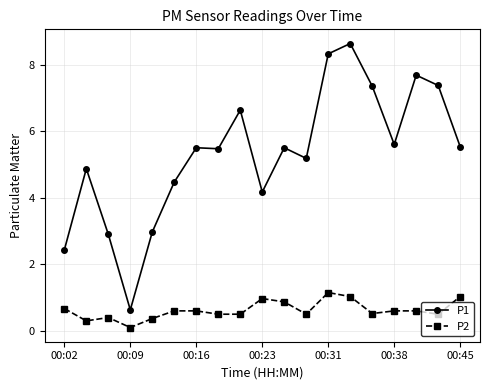

List the series in order of their peak value, lowest first.

P2, P1